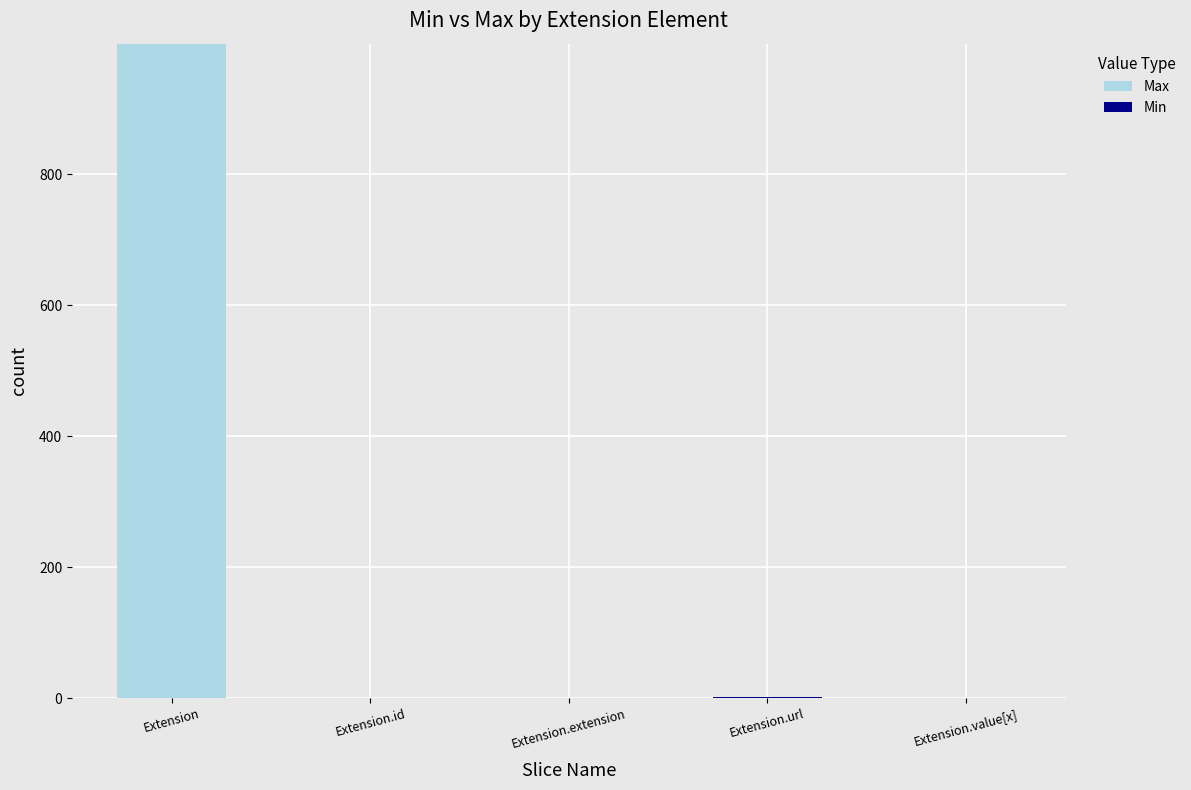

The value of Max at Extension.extension is 518. True or false?

False